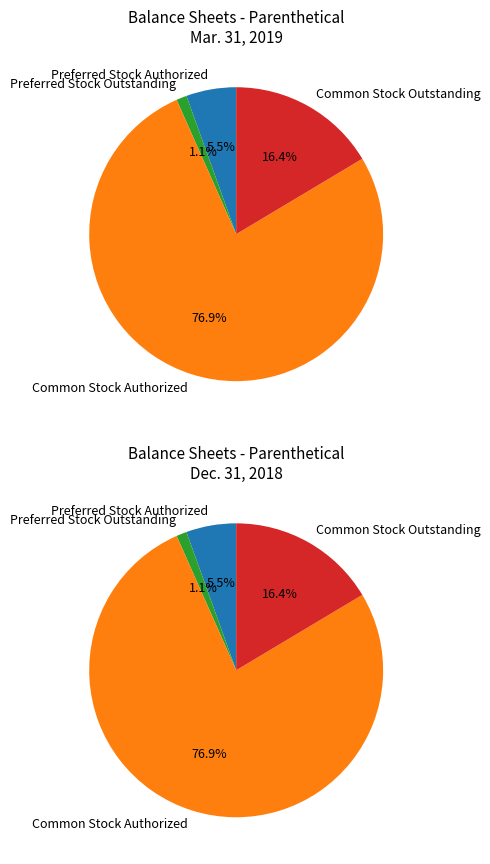

Is there any slice that represents more than half of the pie?

Yes